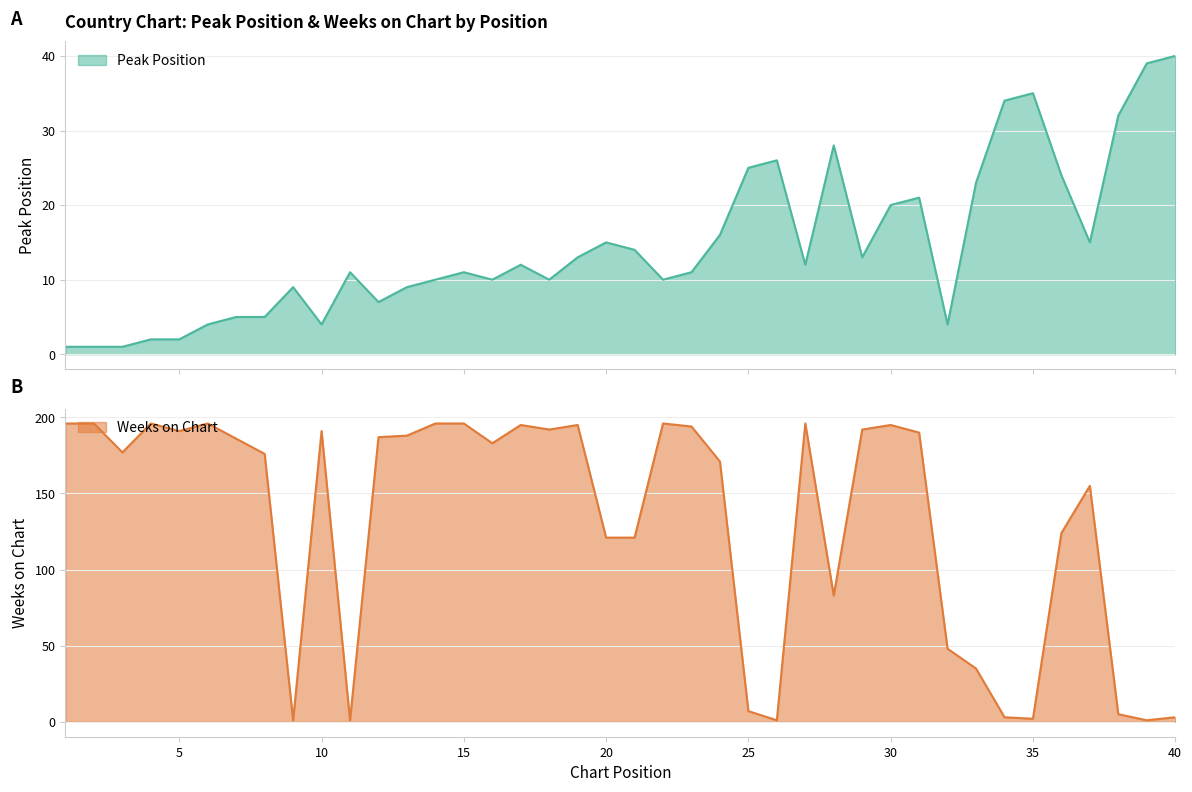

What is the value of the Peak Position point at the 18th from the left?

10